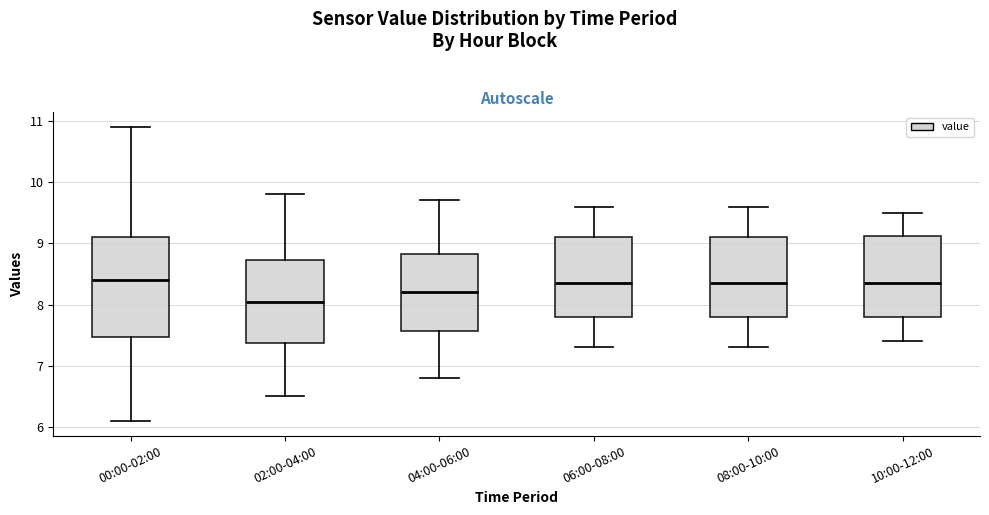

Which box has the lowest median line?

02:00-04:00